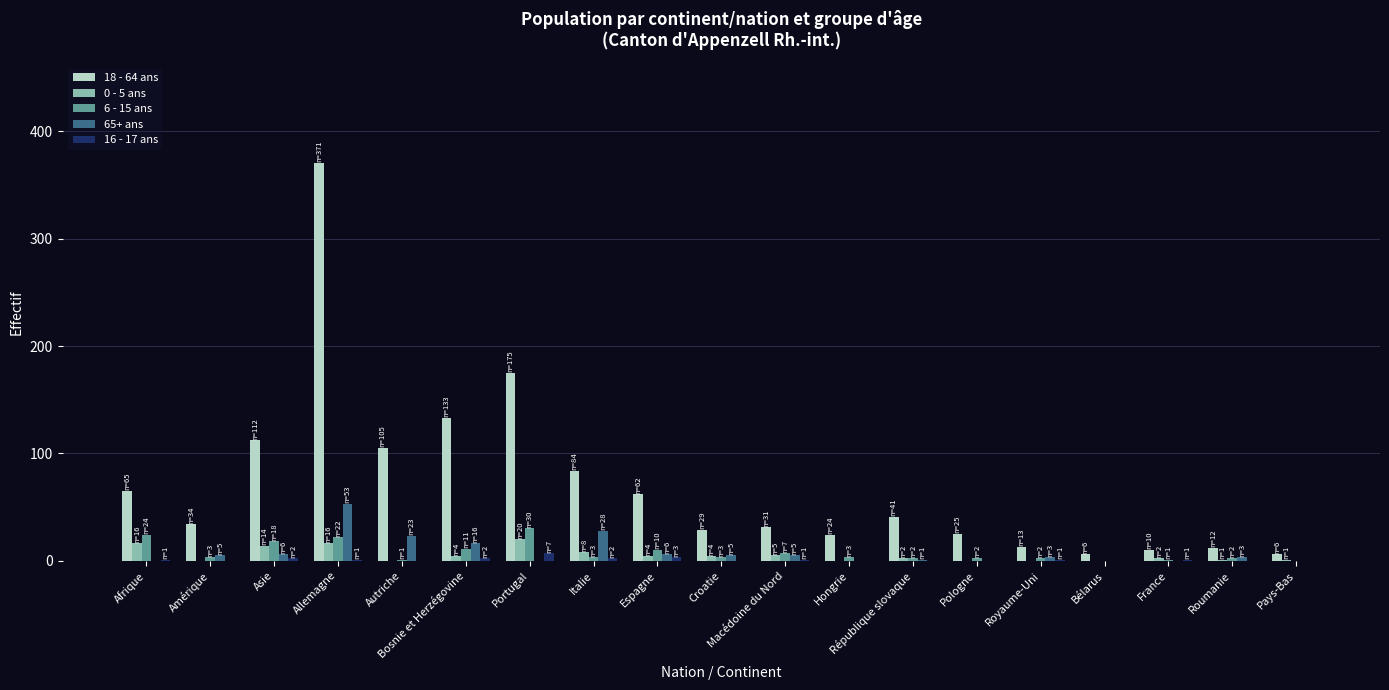

How many series are shown in this chart?

5